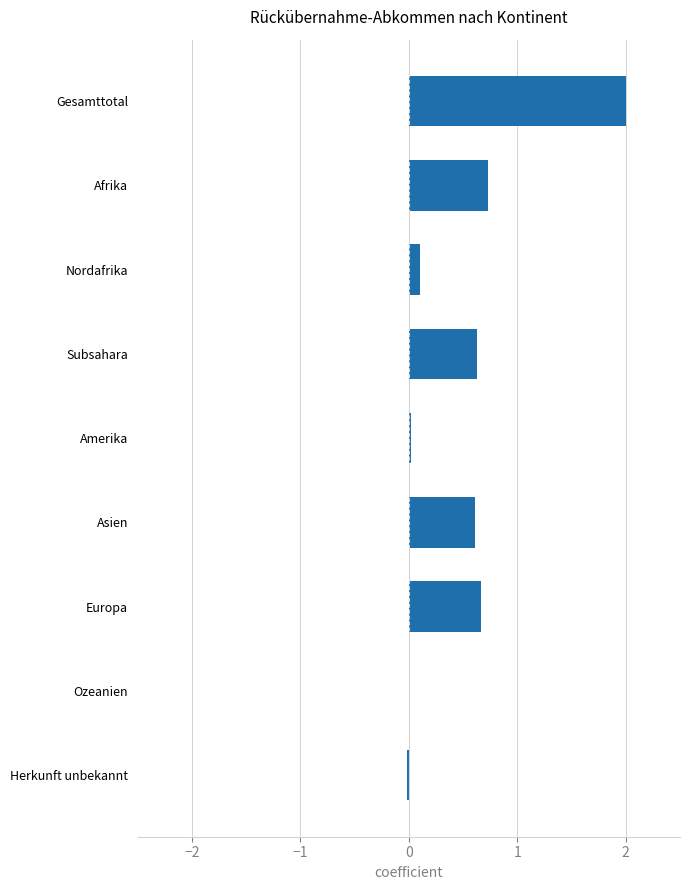

What is the sum of all values?

4.7